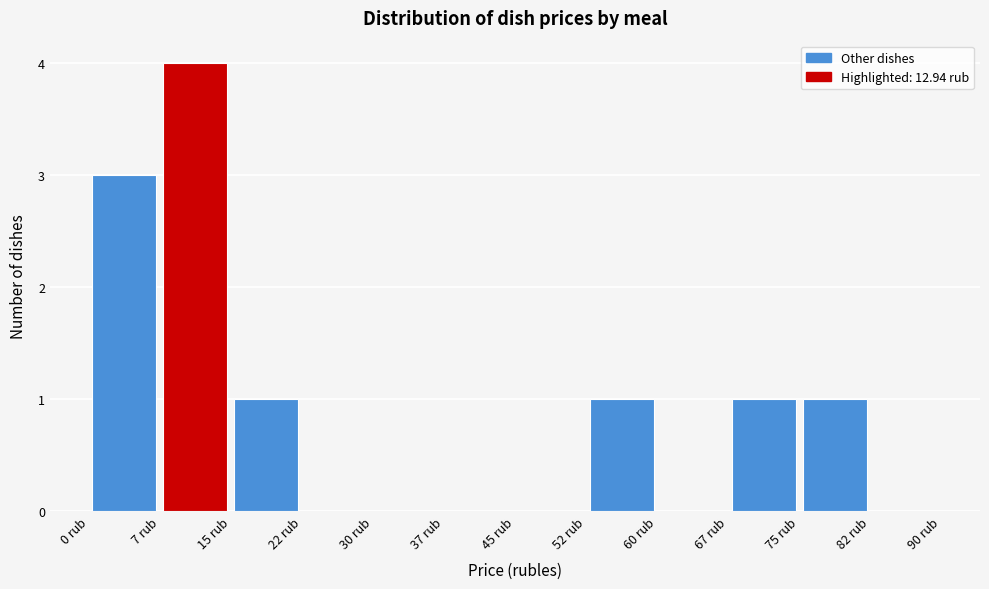

Reading left to right, list every bar in this chart as the range it spans on the x-axis followed by its height. Neither the bar edges nor the heights are printed on the chart, so give them approximately, as read against the axes.

0.0 to 7.5: 3
7.5 to 15.0: 4
15.0 to 22.5: 1
22.5 to 30.0: 0
30.0 to 37.5: 0
37.5 to 45.0: 0
45.0 to 52.5: 0
52.5 to 60.0: 1
60.0 to 67.5: 0
67.5 to 75.0: 1
75.0 to 82.5: 1
82.5 to 90.0: 0